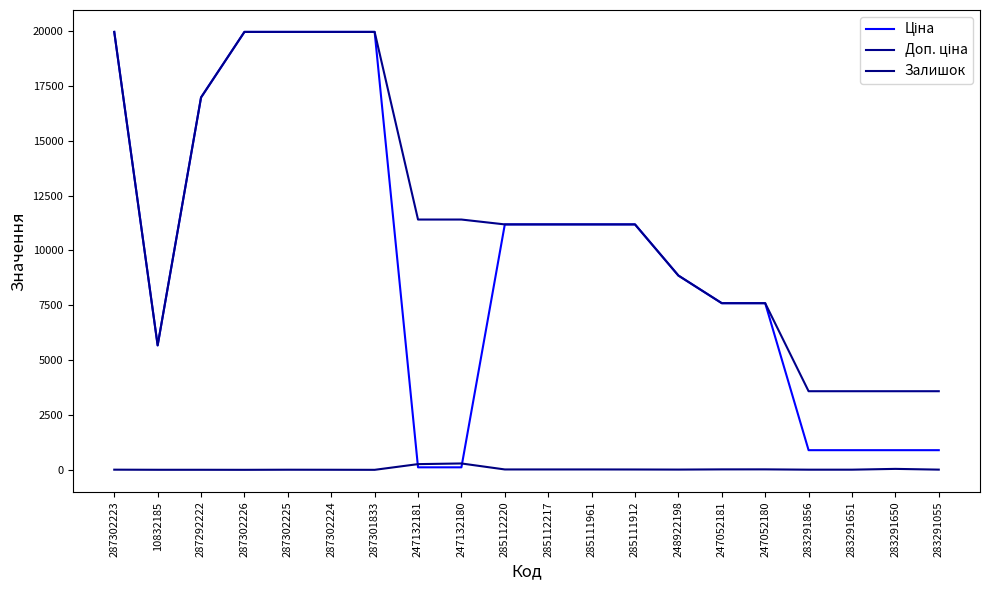

Reading left to right, what are all the values shown in this chart?

Ціна: 287302223=19964.2	10832185=5673.8	287292222=16976.3	287302226=19964.2	287302225=19964.2	287302224=19964.2	287301833=19964.2	247132181=114.1	247132180=114.1	285112220=11188.2	285112217=11188.2	285111961=11188.2	285111912=11188.2	248922198=8856.7	247052181=7596.5	247052180=7596.5	283291856=895.9	283291651=895.9	283291650=895.9	283291055=895.9
Доп. ціна: 287302223=19964.2	10832185=5673.8	287292222=16976.3	287302226=19964.2	287302225=19964.2	287302224=19964.2	287301833=19964.2	247132181=11410.0	247132180=11410.0	285112220=11188.2	285112217=11188.2	285111961=11188.2	285111912=11188.2	248922198=8856.7	247052181=7596.5	247052180=7596.5	283291856=3583.6	283291651=3583.6	283291650=3583.6	283291055=3583.6
Залишок: 287302223=7.0	10832185=2.0	287292222=2.0	287302226=0.0	287302225=5.0	287302224=3.0	287301833=0.0	247132181=260.0	247132180=290.0	285112220=17.0	285112217=17.0	285111961=17.0	285111912=15.0	248922198=11.0	247052181=20.0	247052180=21.0	283291856=7.0	283291651=7.0	283291650=43.0	283291055=9.0